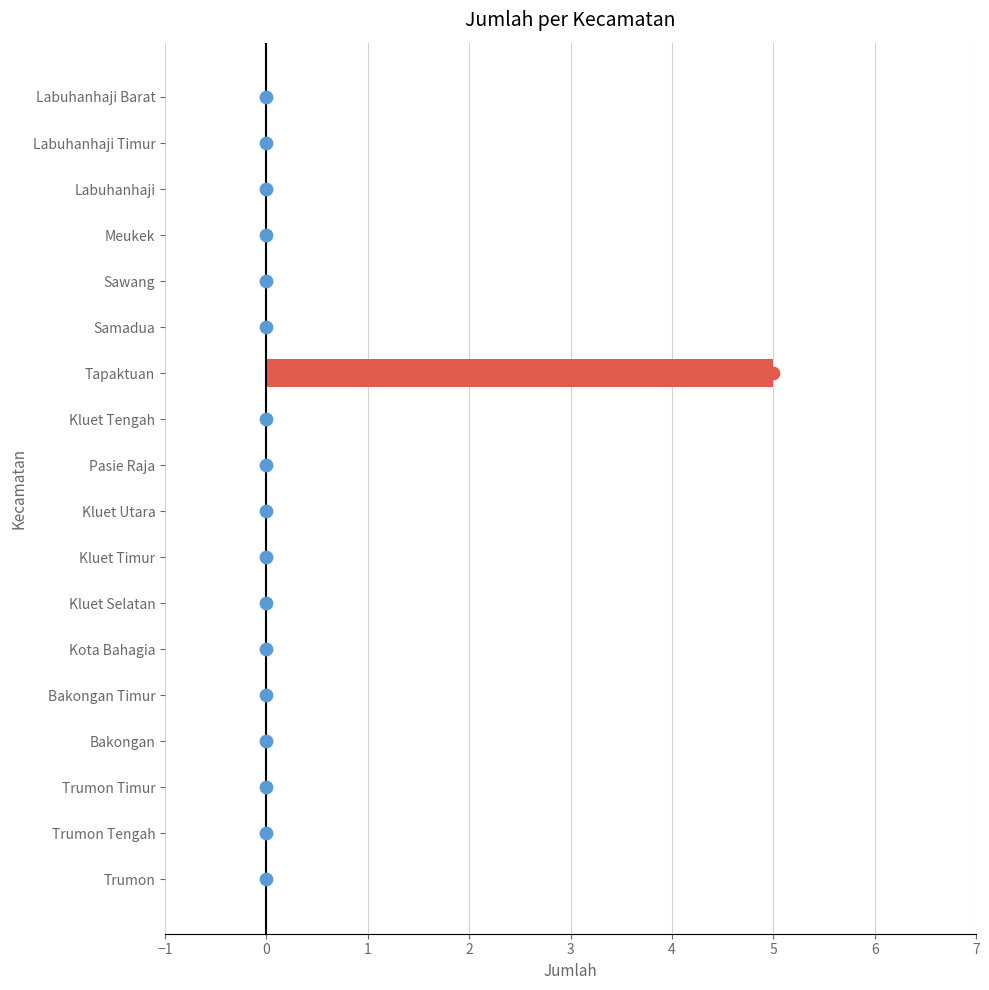

Between Sawang and Trumon, which is larger?

Sawang